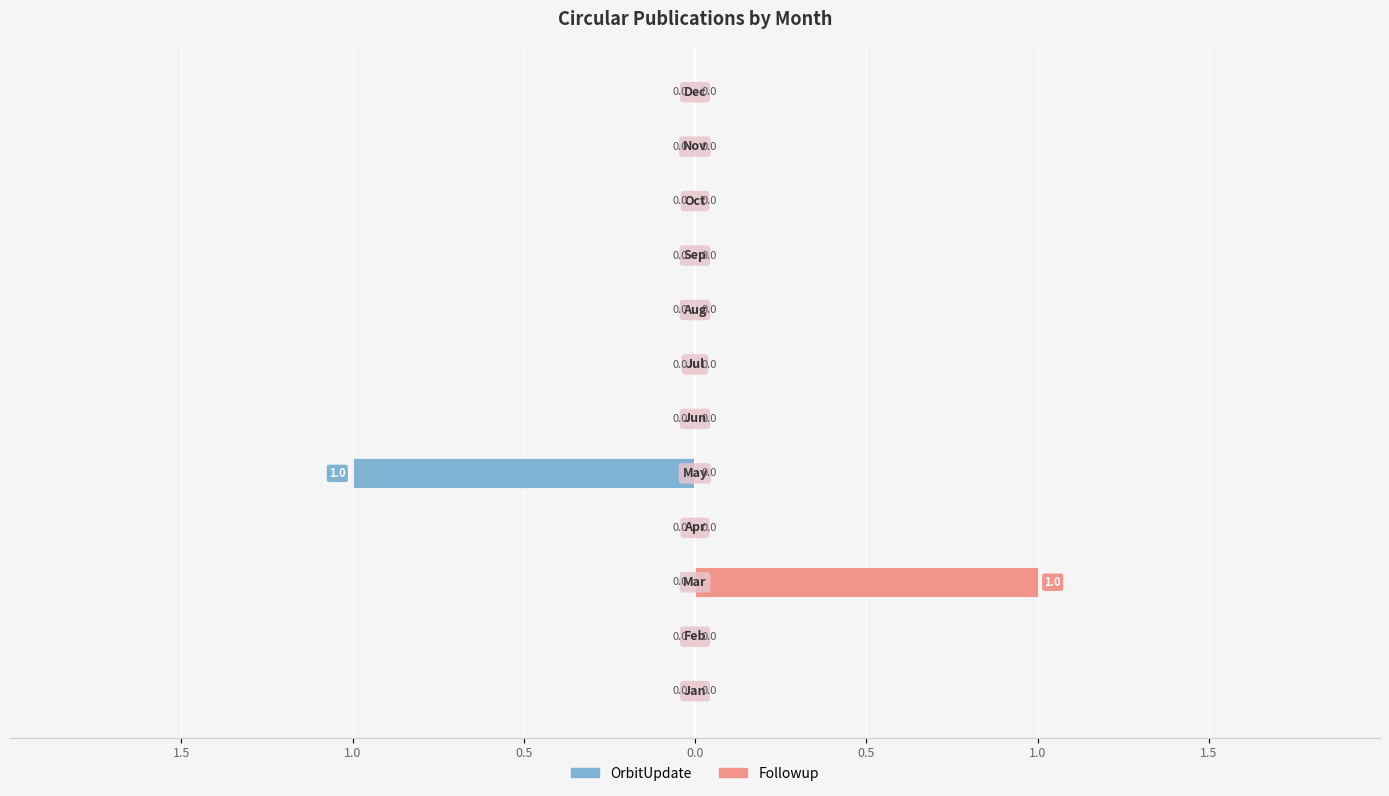

Does the chart contain stacked bars?

No